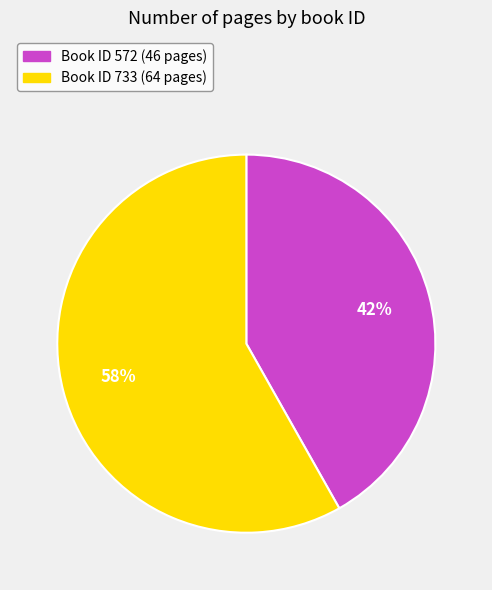

How many segments does this pie chart have?

2